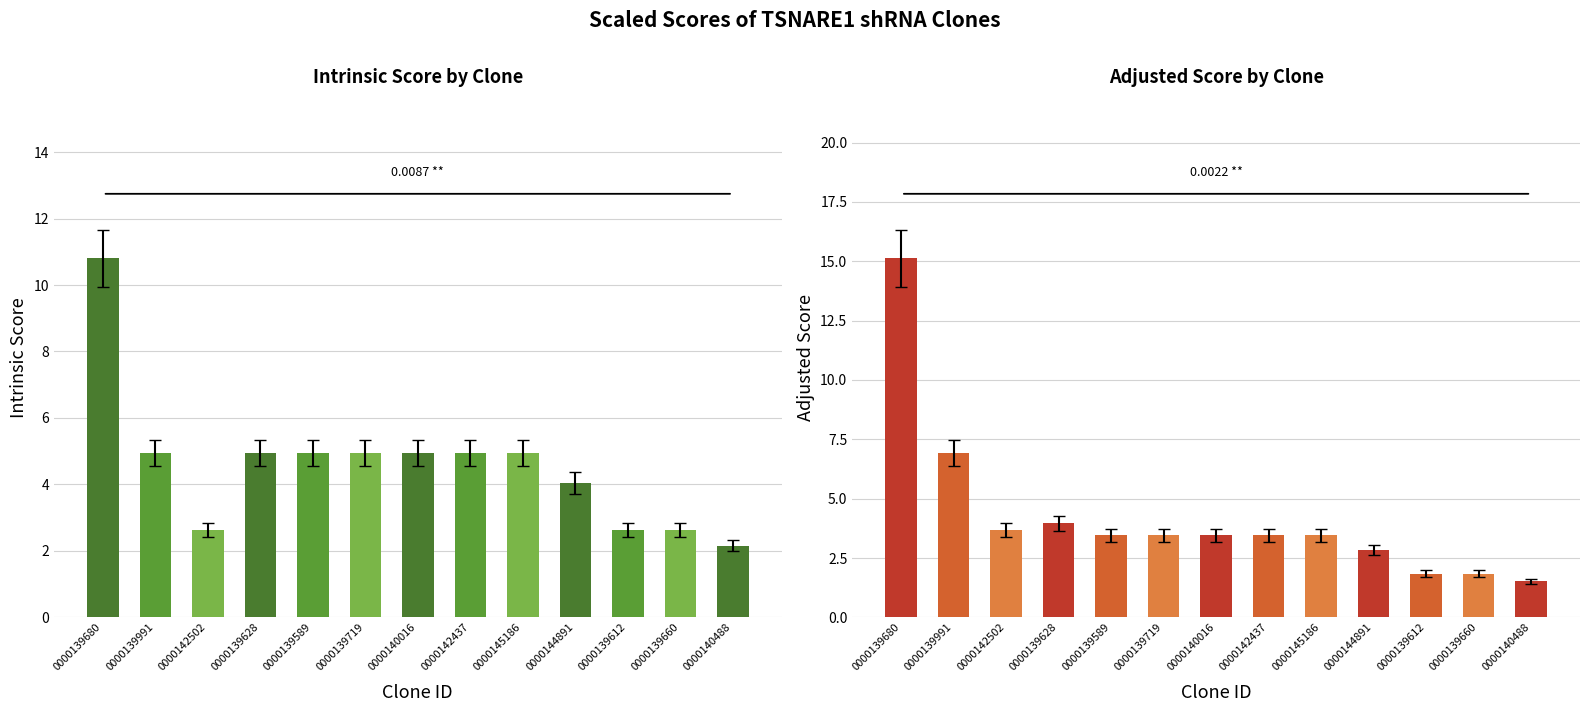

Reading right to left, what are all the values shown in this chart?

Intrinsic Score: 2.2	2.6	2.6	4.0	5.0	5.0	5.0	5.0	5.0	5.0	2.6	5.0	10.8
Adjusted Score: 1.5	1.8	1.8	2.8	3.5	3.5	3.5	3.5	3.5	4.0	3.7	6.9	15.1